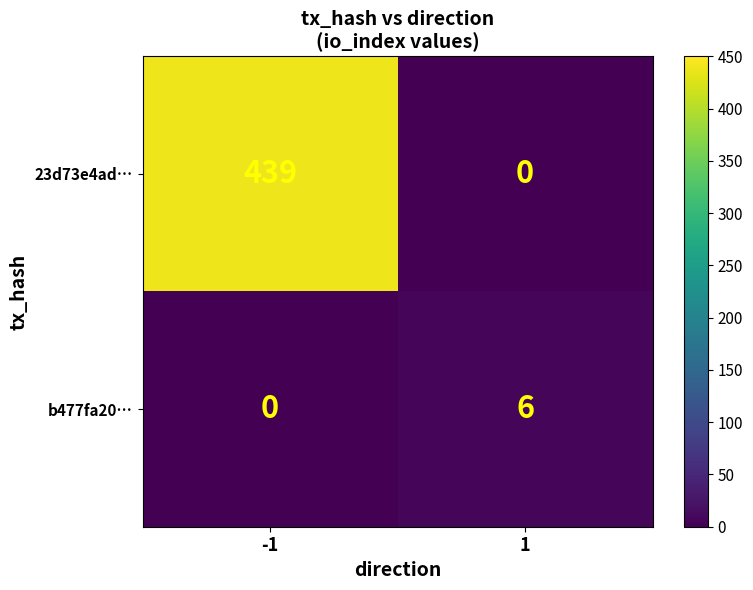

Reading left to right, what are all the values shown in this chart?

23d73e4ad…: 439	0
b477fa20…: 0	6